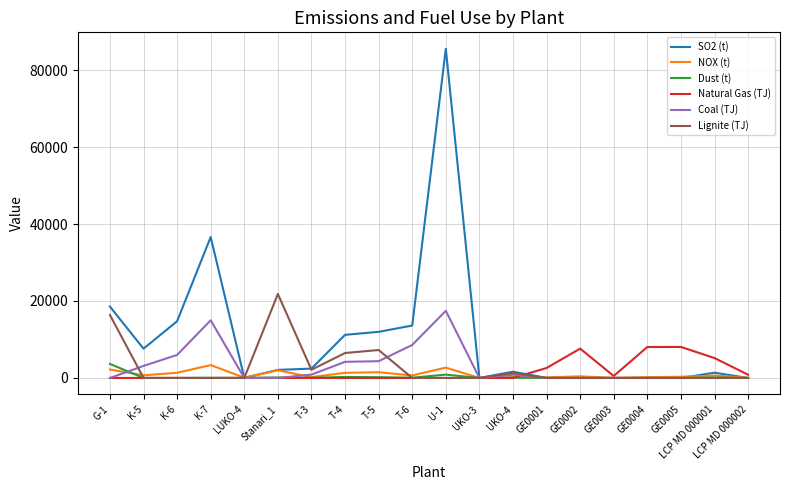

Does the chart have visible grid lines?

Yes